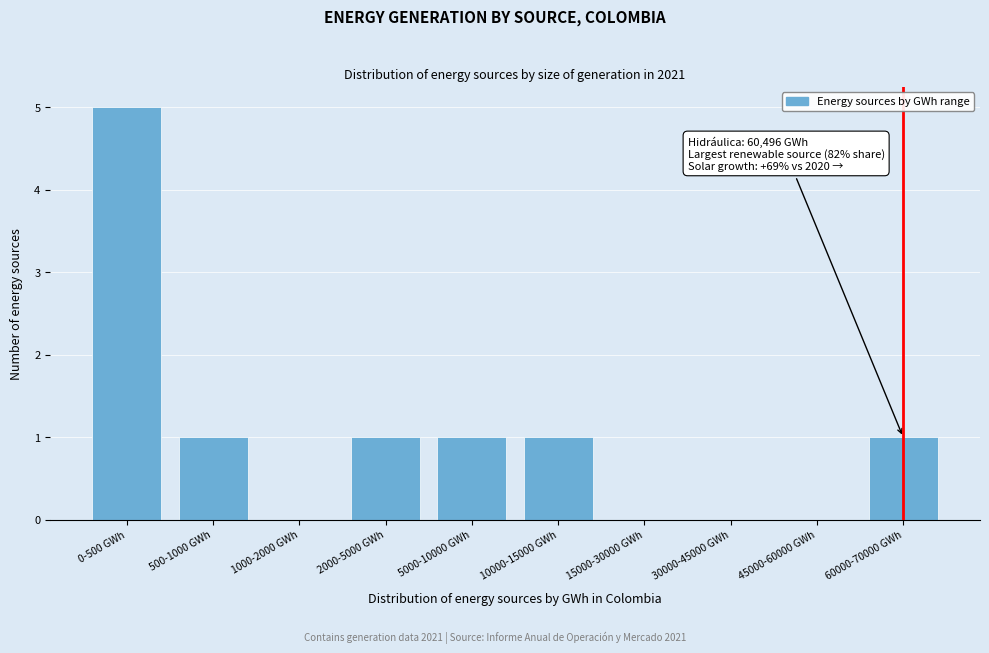

Reading left to right, transcribe all the data shown in this chart.

0-500 GWh=5	500-1000 GWh=1	1000-2000 GWh=0	2000-5000 GWh=1	5000-10000 GWh=1	10000-15000 GWh=1	15000-30000 GWh=0	30000-45000 GWh=0	45000-60000 GWh=0	60000-70000 GWh=1